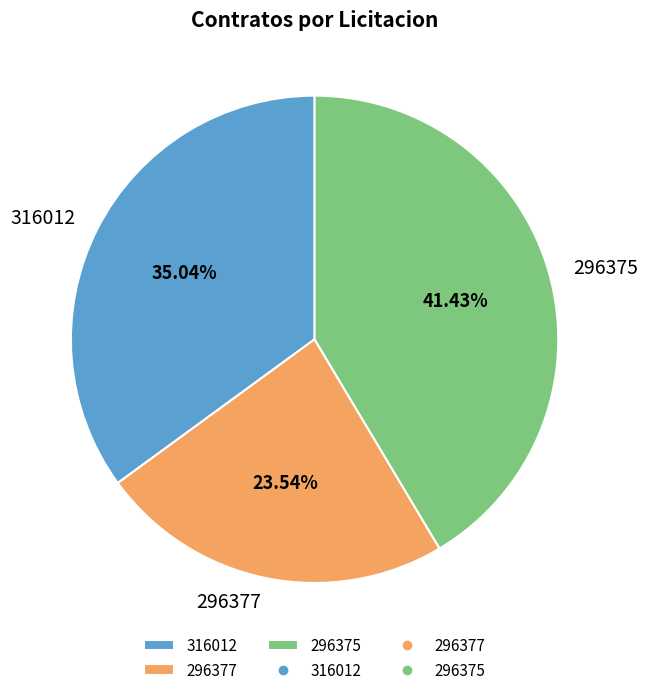

To the nearest percent, what is the difference between the largest and smallest slice percentages?

18%